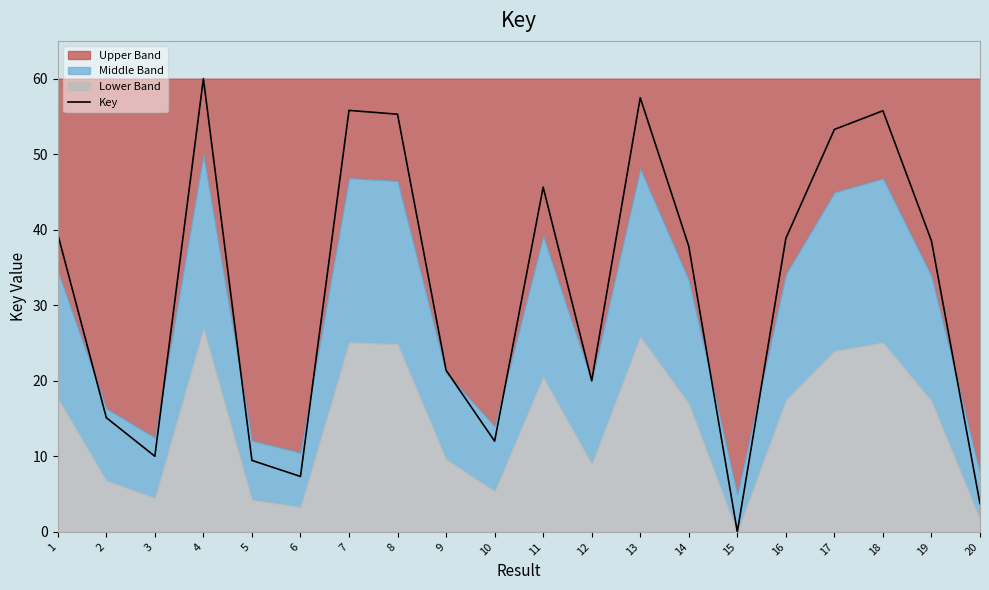

At which category does the chart reach its minimum across all series?

15